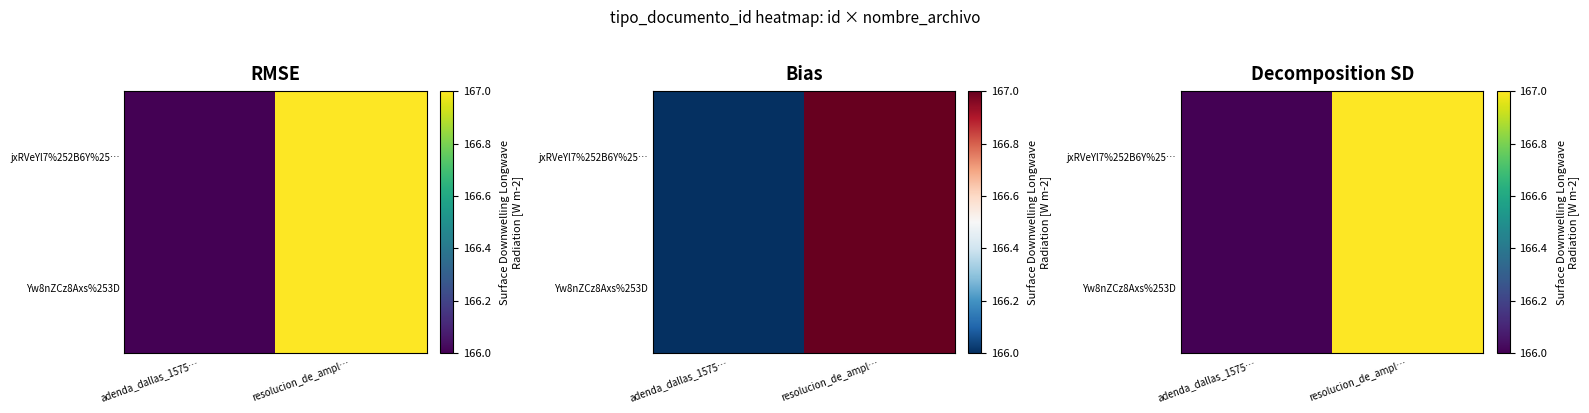

What value does the jxRVeYl7%252B6Y%25… series have at resolucion_de_ampl…?

167